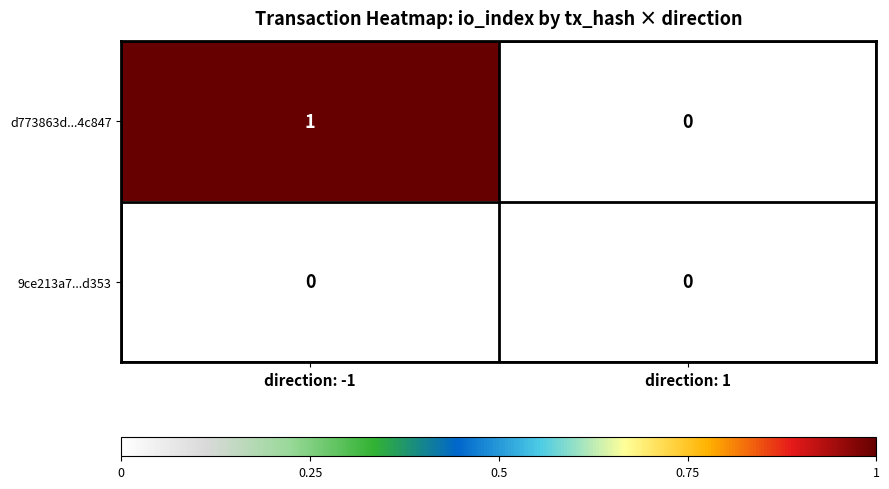

The value of 9ce213a7...d353 at direction: 1 is 0. True or false?

True